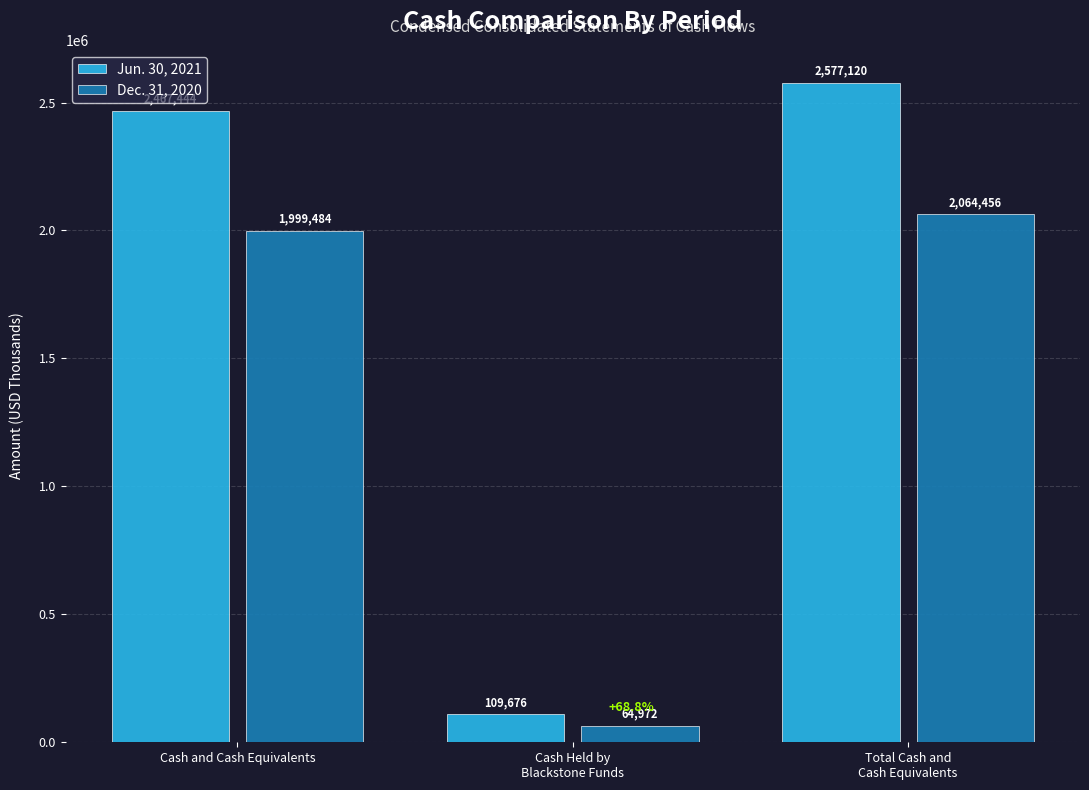

Rank the categories by Dec. 31, 2020 value from lowest to highest.

Cash Held by
Blackstone Funds, Cash and Cash Equivalents, Total Cash and
Cash Equivalents